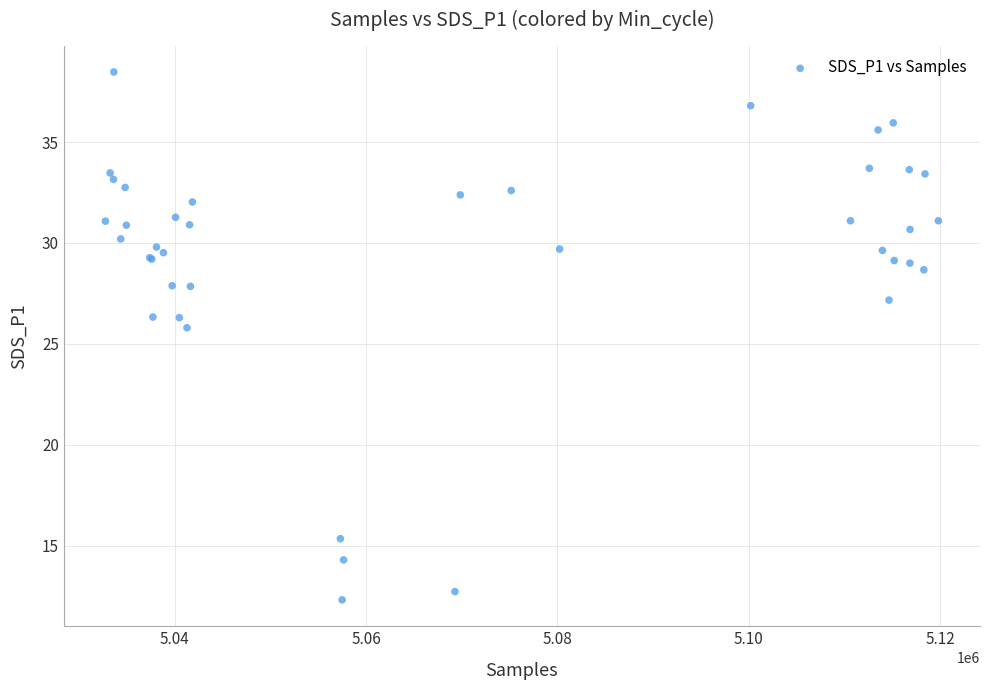

What Y value in the scatter plot is closest to 25?

25.8